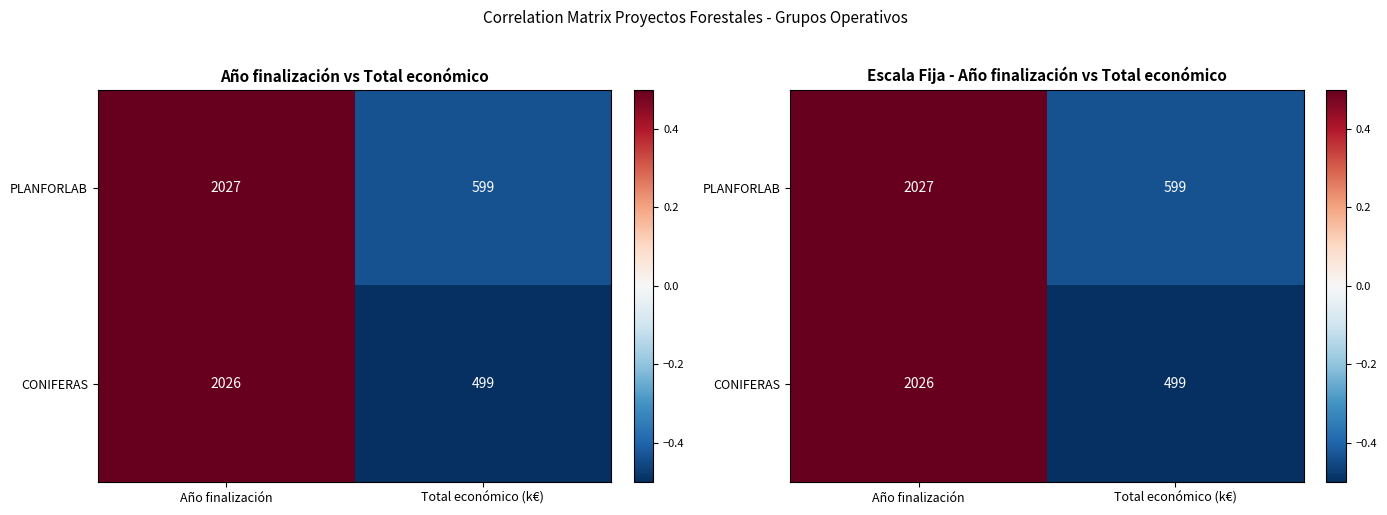

Is the value of PLANFORLAB at Año finalización greater than the value of CONIFERAS at Año finalización?

Yes